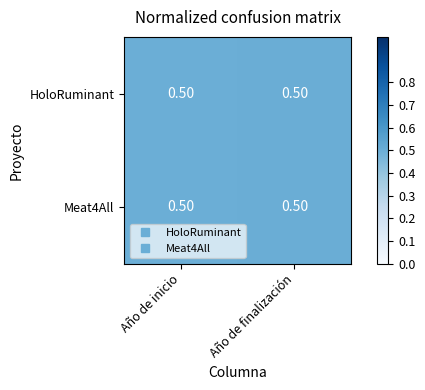

What is the minimum value shown in the chart?

0.5